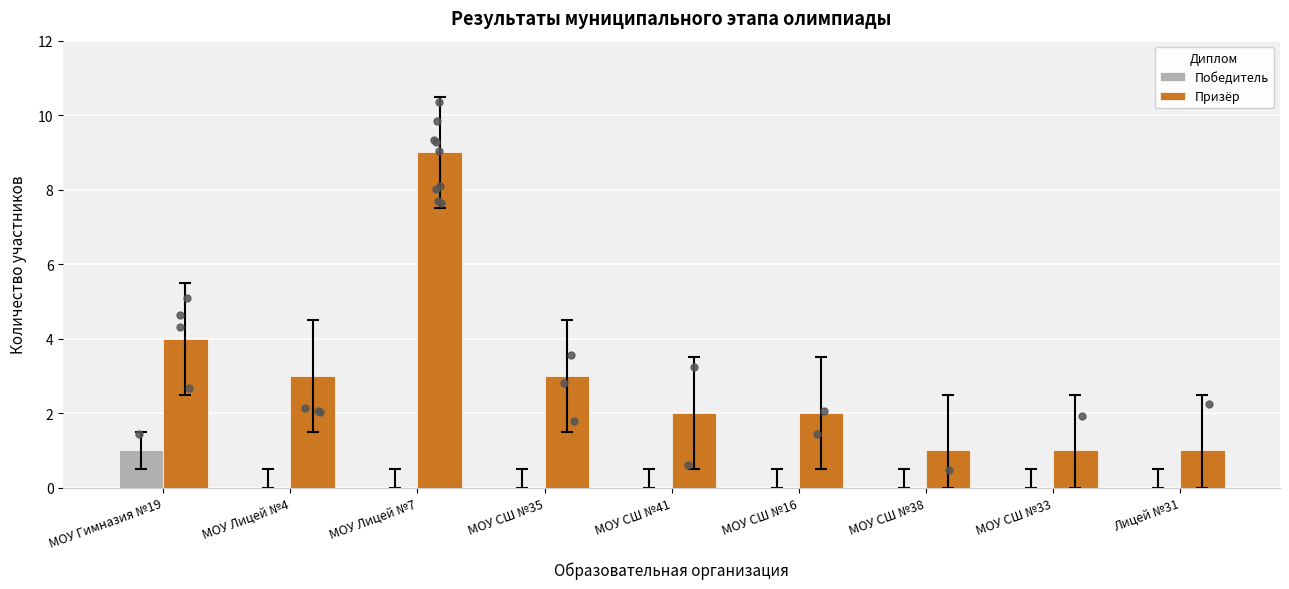

Which series reaches the maximum Y coordinate?

Призёр